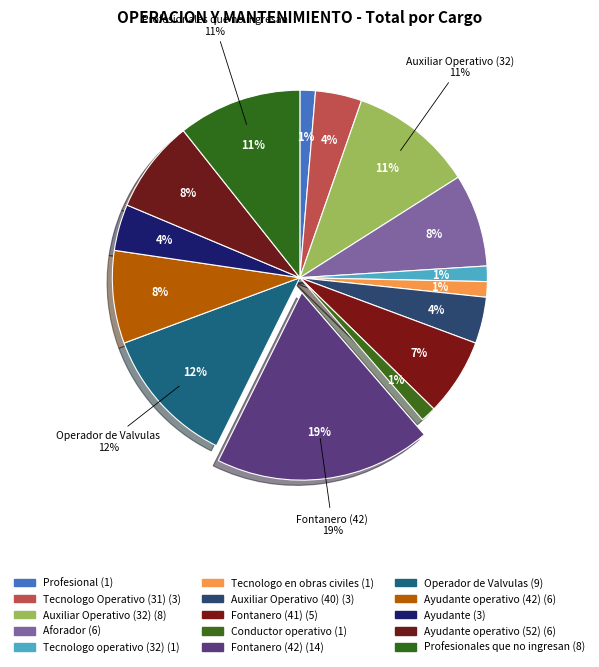

What portion of the pie excludes Ayudante?

96.0%